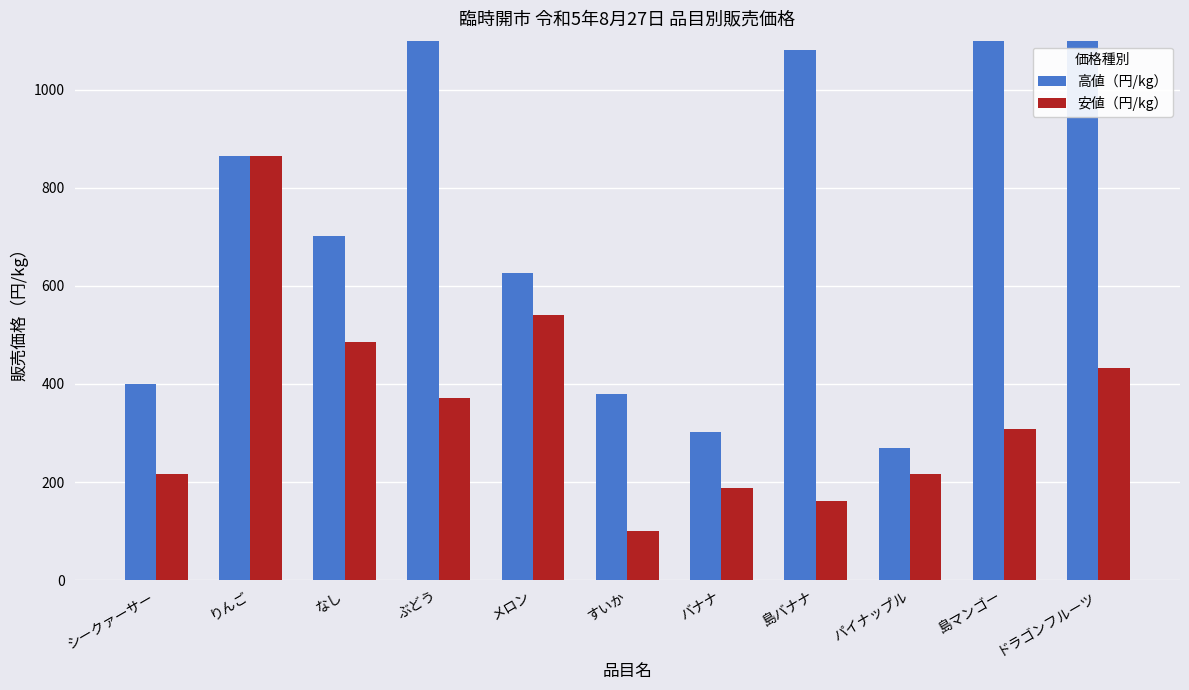

Is it true that 安値（円/kg） equals 161 at すいか?

False